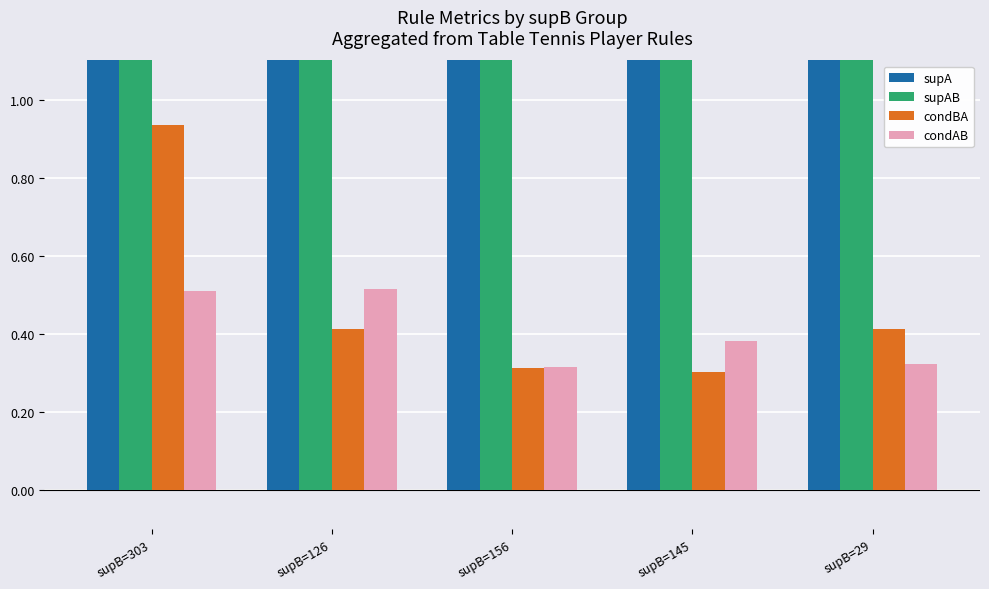

What is the value of the supA bar at the 2nd from the left?

101.0